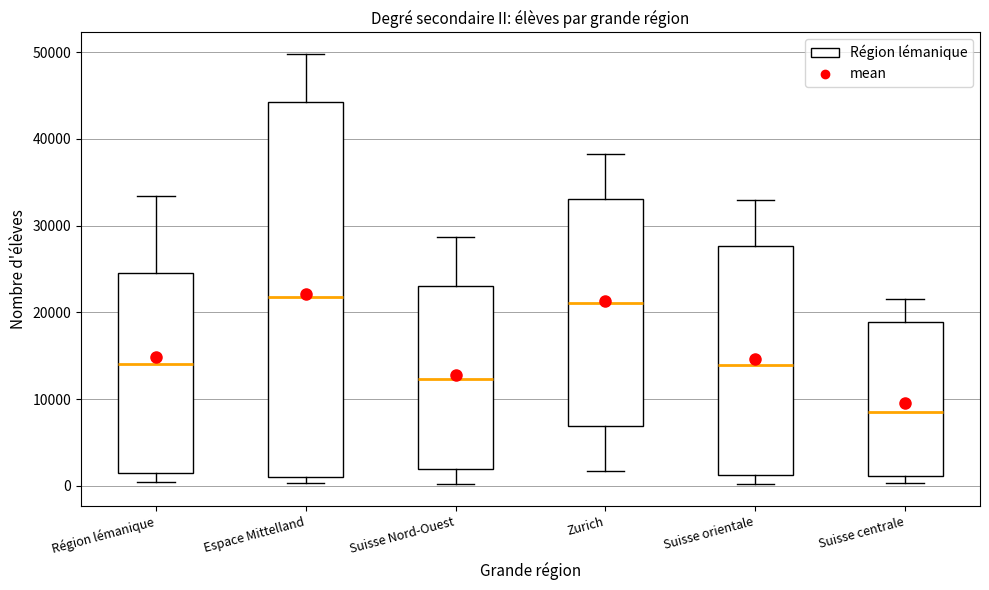

Reading left to right, transcribe this box plot: for each box, give where its median line is, the range the box spans, and where its two whiskers end, as read against the y-axis. The values are not printed on the chart, so give them approximately, as read against the axis.

Région lémanique: median 14000, box 1000 to 24000, whiskers 0 to 33000
Espace Mittelland: median 22000, box 1000 to 44000, whiskers 0 to 50000
Suisse Nord-Ouest: median 12000, box 2000 to 23000, whiskers 0 to 29000
Zurich: median 21000, box 7000 to 33000, whiskers 2000 to 38000
Suisse orientale: median 14000, box 1000 to 28000, whiskers 0 to 33000
Suisse centrale: median 9000, box 1000 to 19000, whiskers 0 to 22000